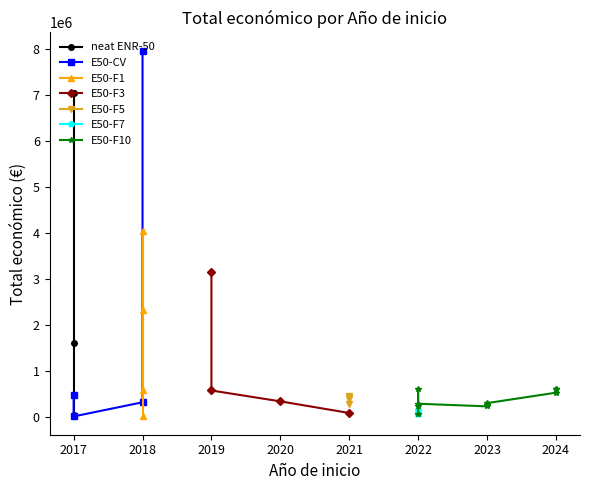

What is the change in value from 2023 to 2017?

+244297